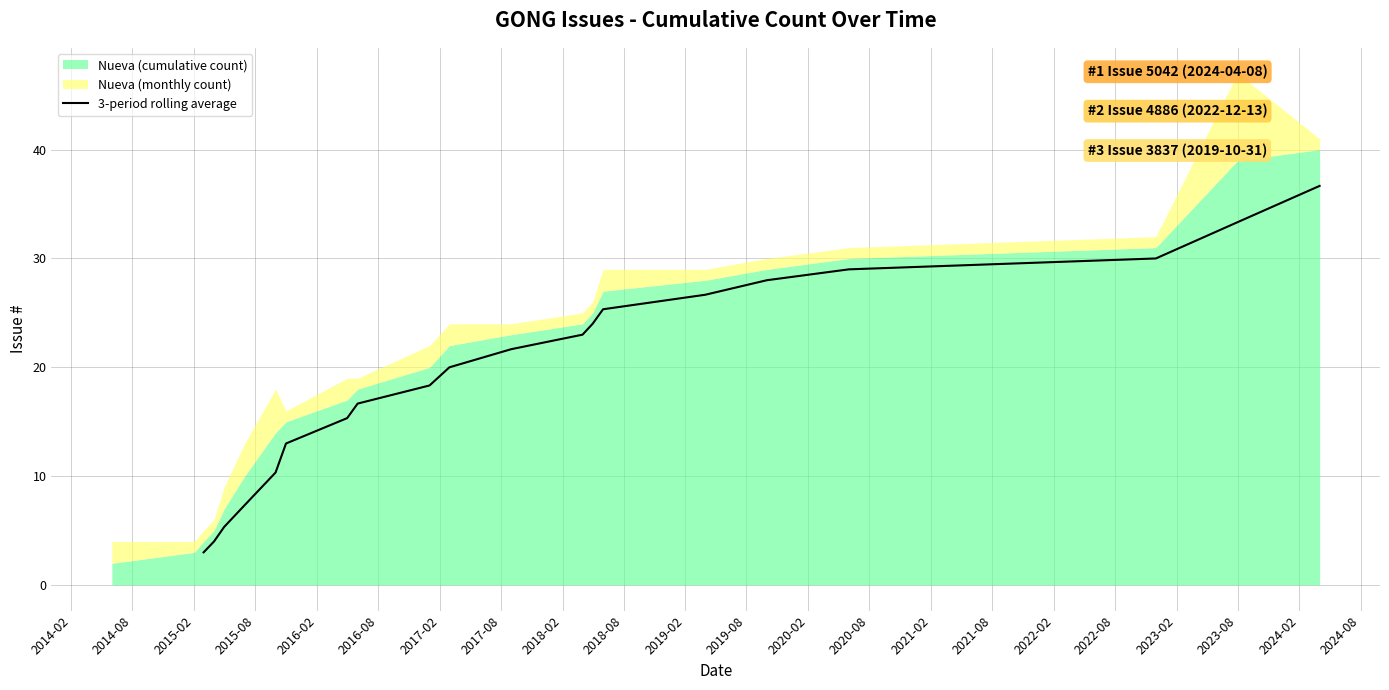

What is the highest value of the 3-period rolling average series?

36.7